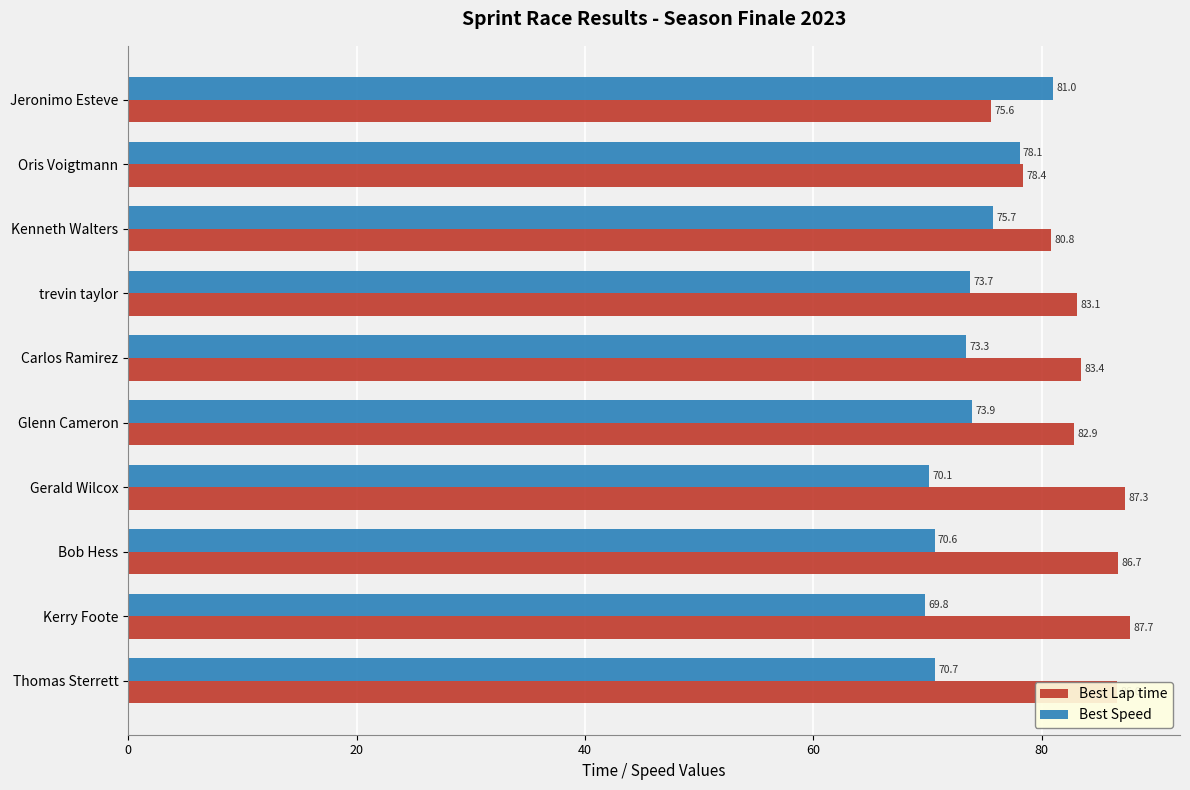

At which category is the sum across all series the highest?

Kerry Foote